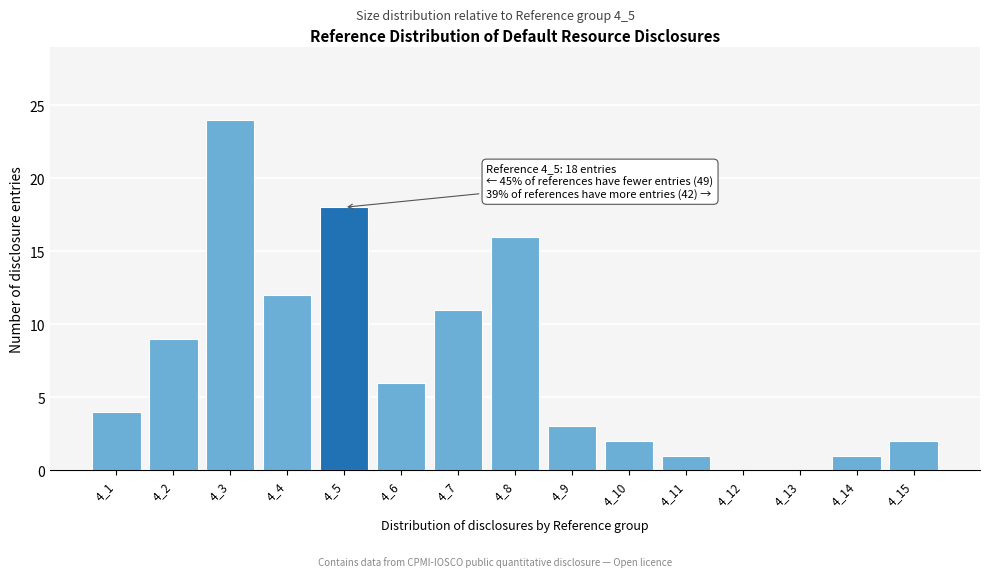

Reading left to right, extract all data points from this chart.

4_1=4	4_2=9	4_3=24	4_4=12	4_5=18	4_6=6	4_7=11	4_8=16	4_9=3	4_10=2	4_11=1	4_12=0	4_13=0	4_14=1	4_15=2